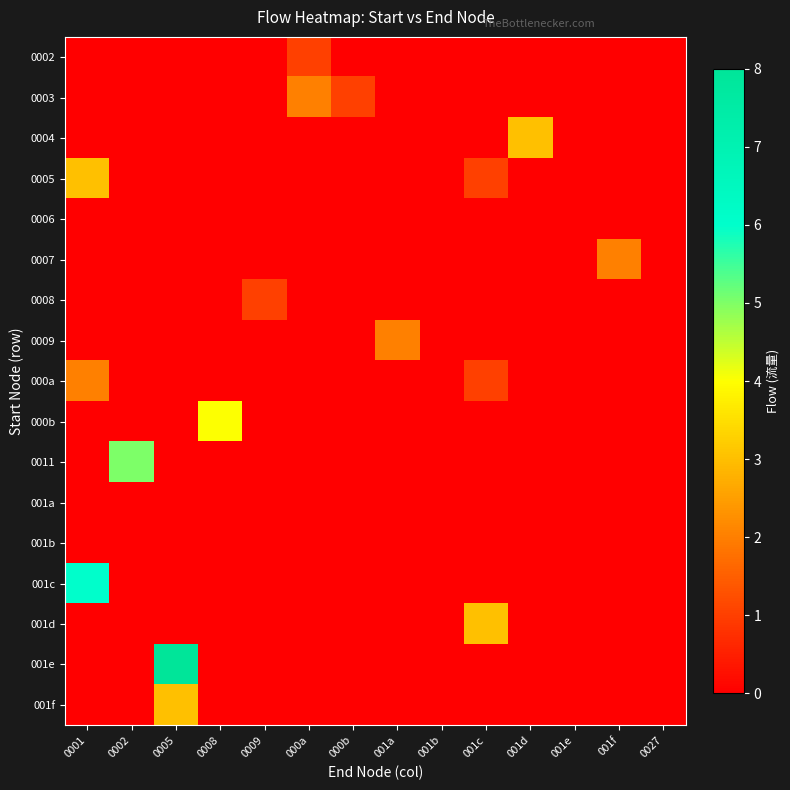

Between 000a and 001b, which is larger?

000a